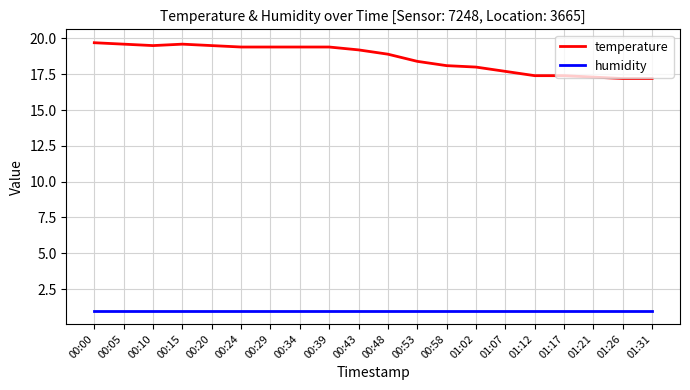

What position from the left is 00:48?

11